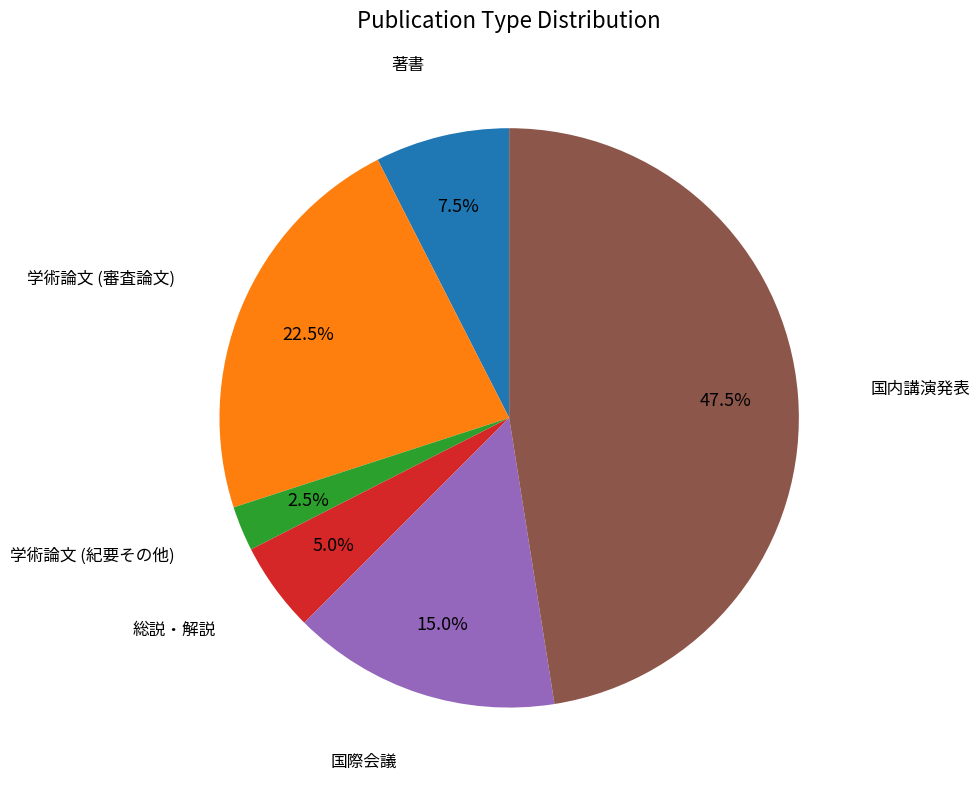

Is there a majority slice in this chart?

No